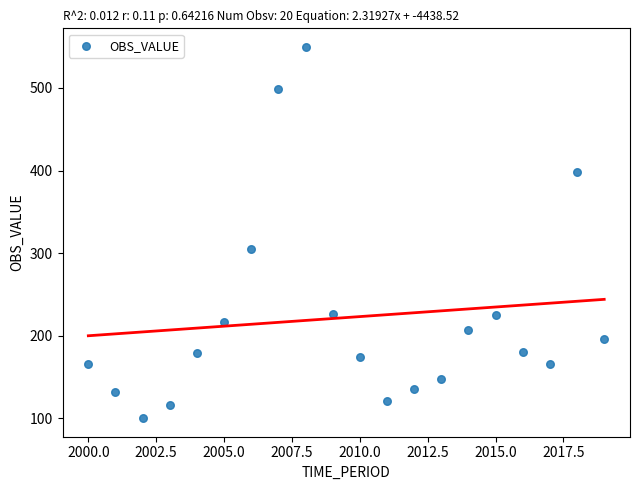

What is the range of Y values (max minus min)?

449.3